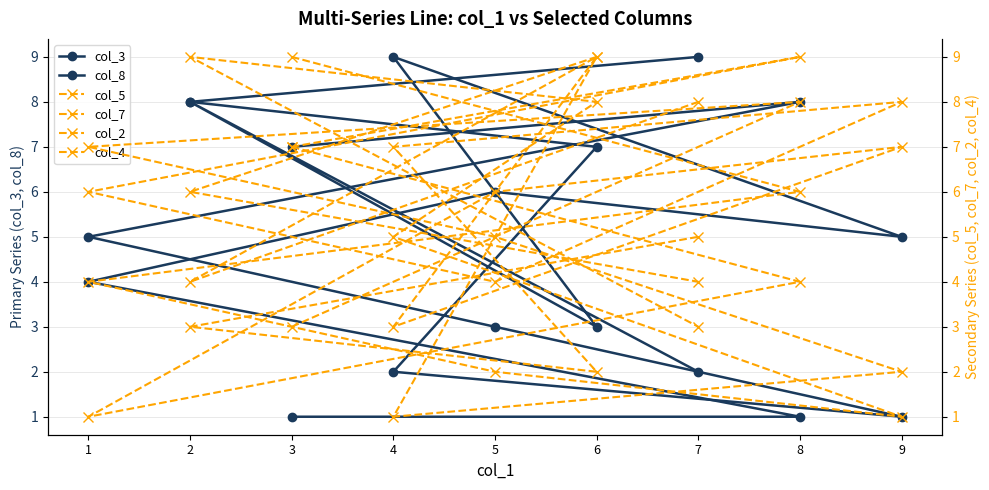

What is the label of the 1st point from the left?

3